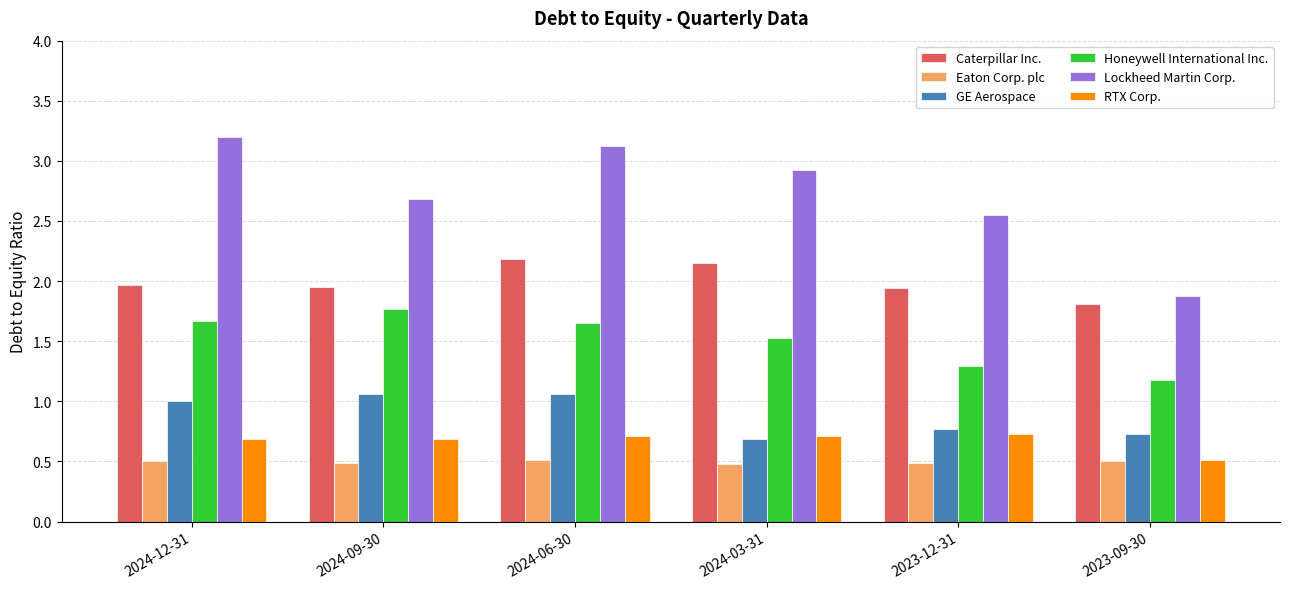

Where is RTX Corp. nearest to the value 0?

2023-09-30